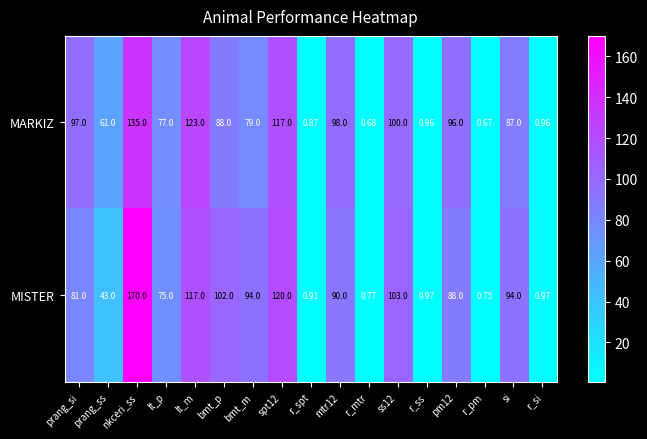

Where does the MISTER series first go above 88?

nkceri_ss